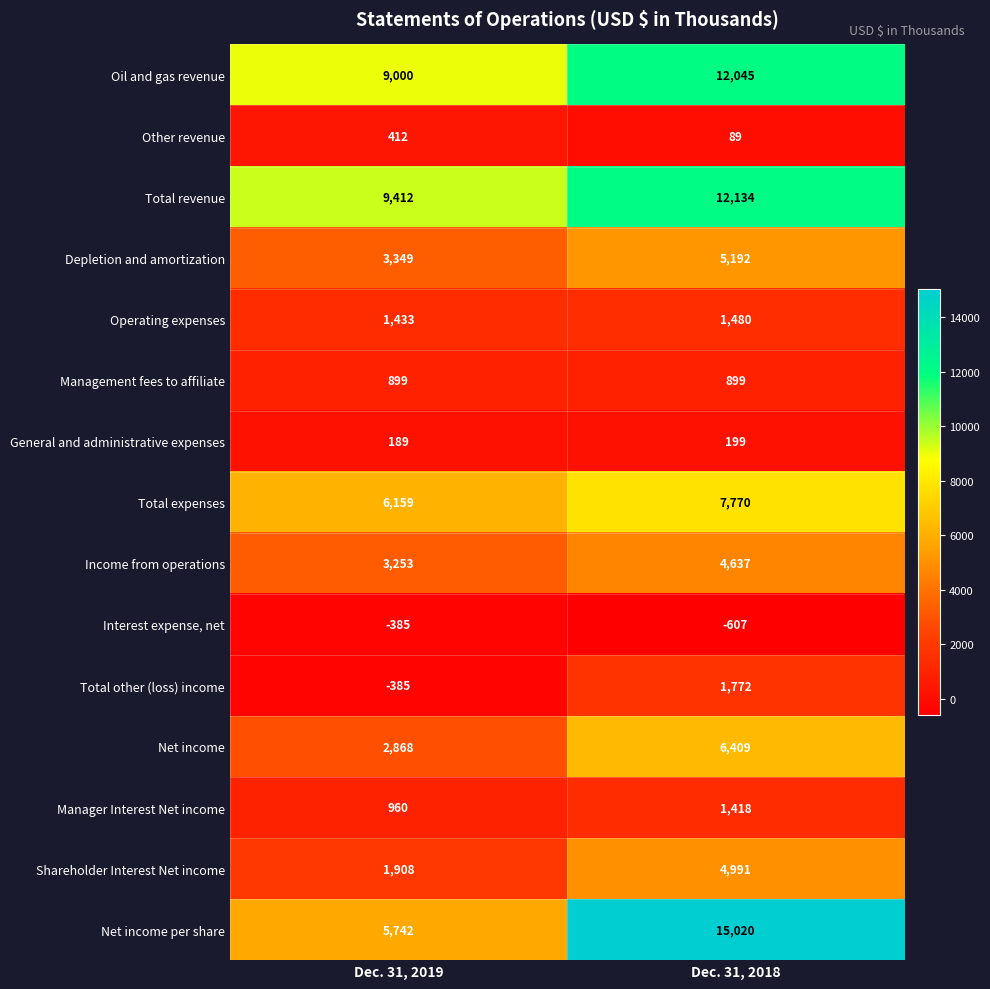

Which category has the highest value across all series?

Dec. 31, 2018